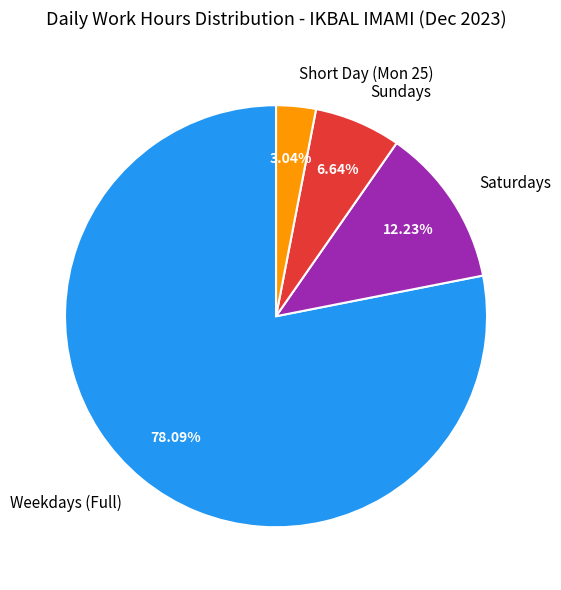

What is the ratio of the value at Weekdays (Full) to the value at Sundays?

11.8